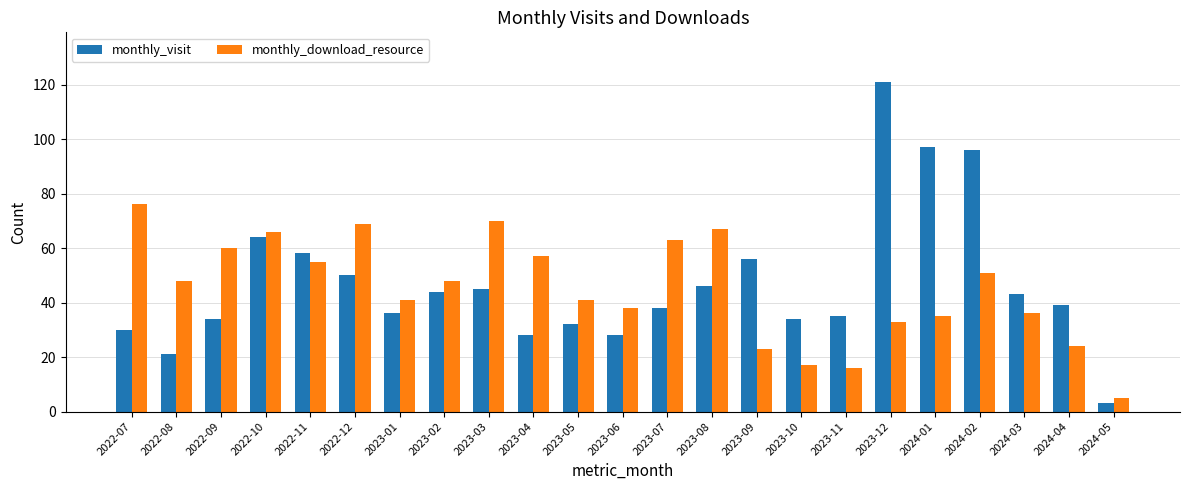

Rank the series at 2023-07 from highest to lowest value.

monthly_download_resource, monthly_visit